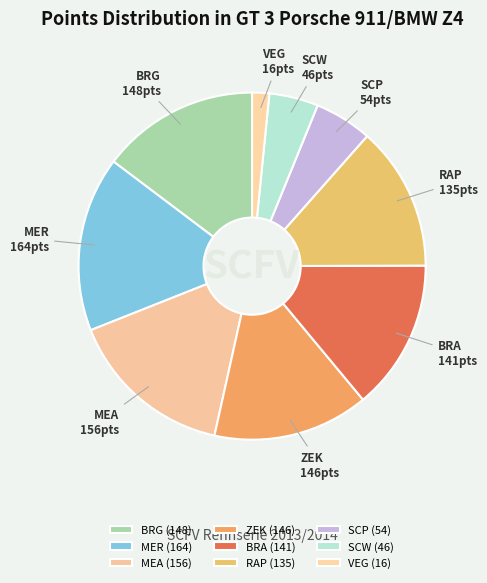

Is it true that ZEK is 15% of the pie?

True